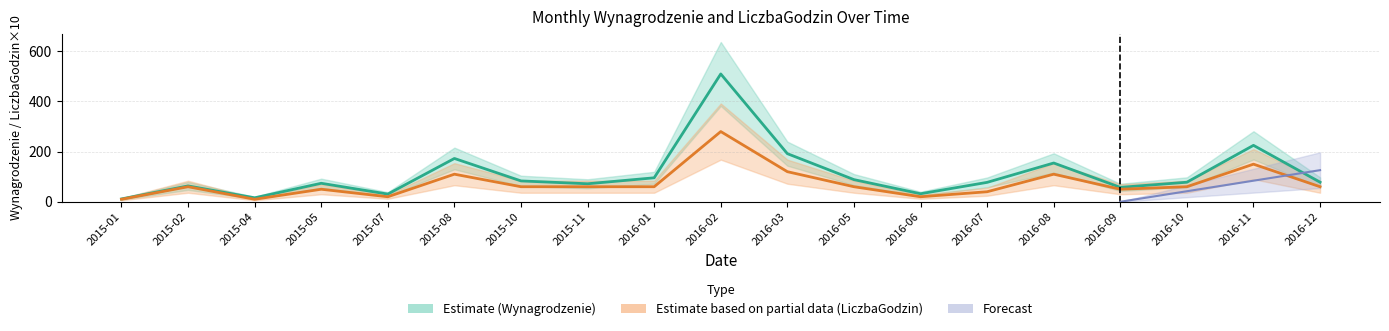

What is the difference between the maximum and minimum values in the LiczbaGodzin x10 series?

270.0